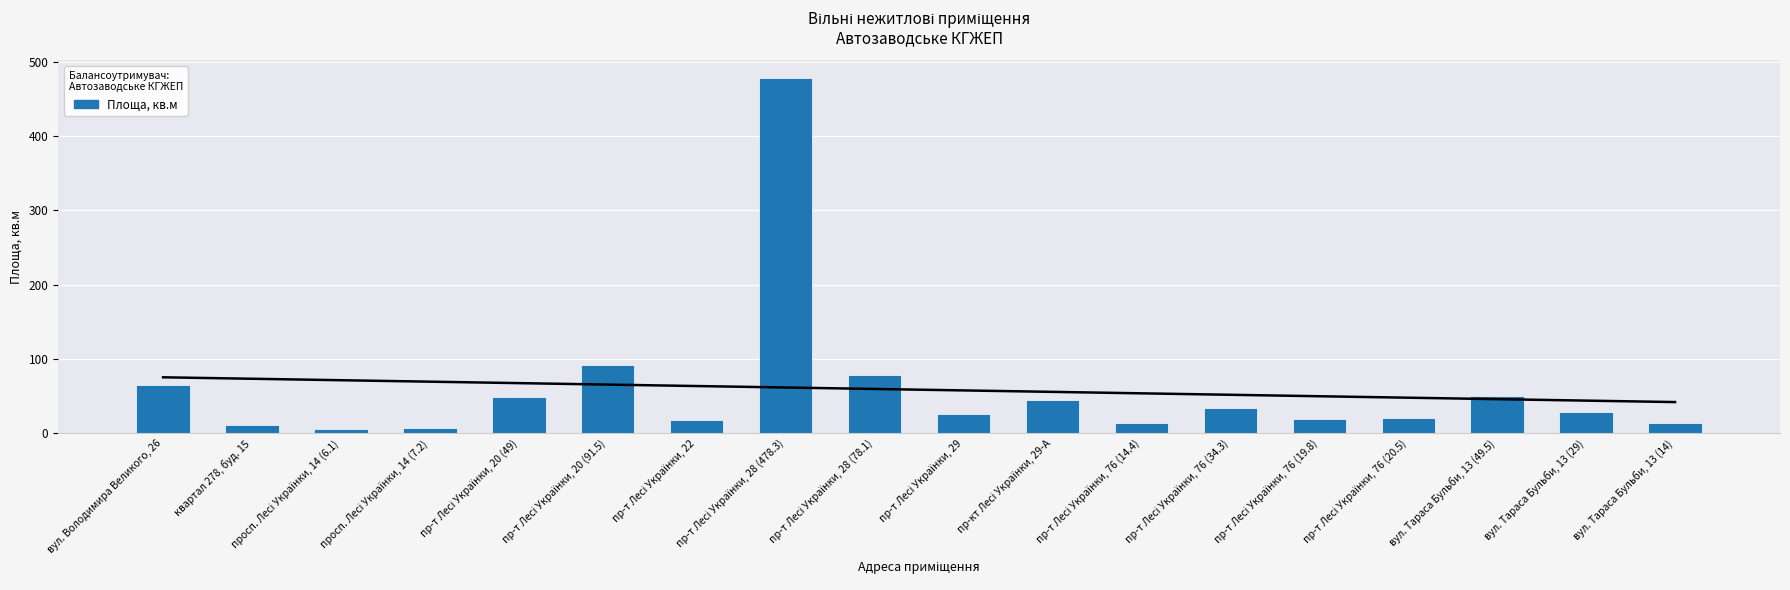

Where does the data first go above 29?

вул. Володимира Великого, 26